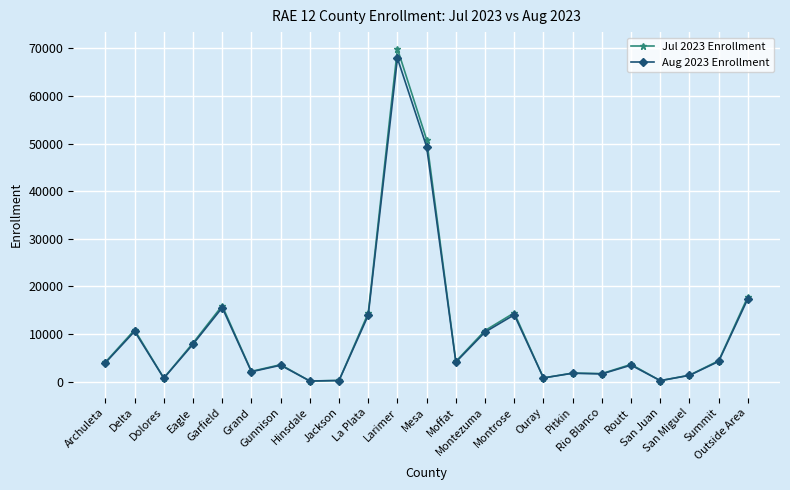

Count the number of data series in this chart.

2